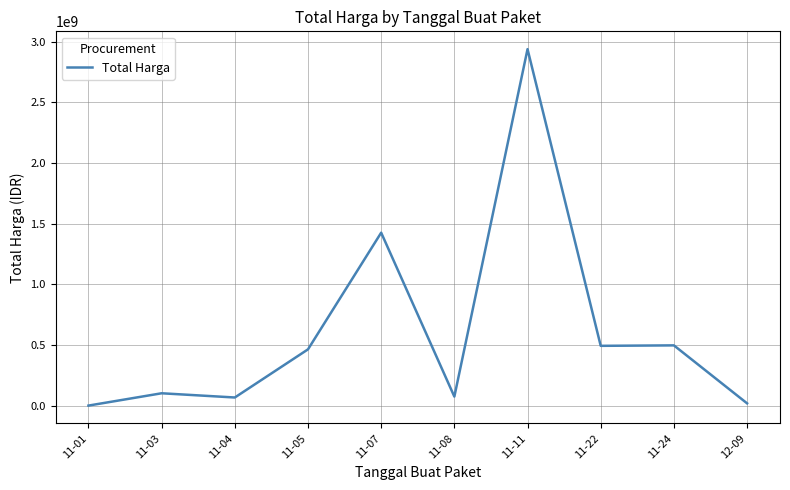

Approximately how many times larger is the value at 11-24 compared to 11-08?

6.7